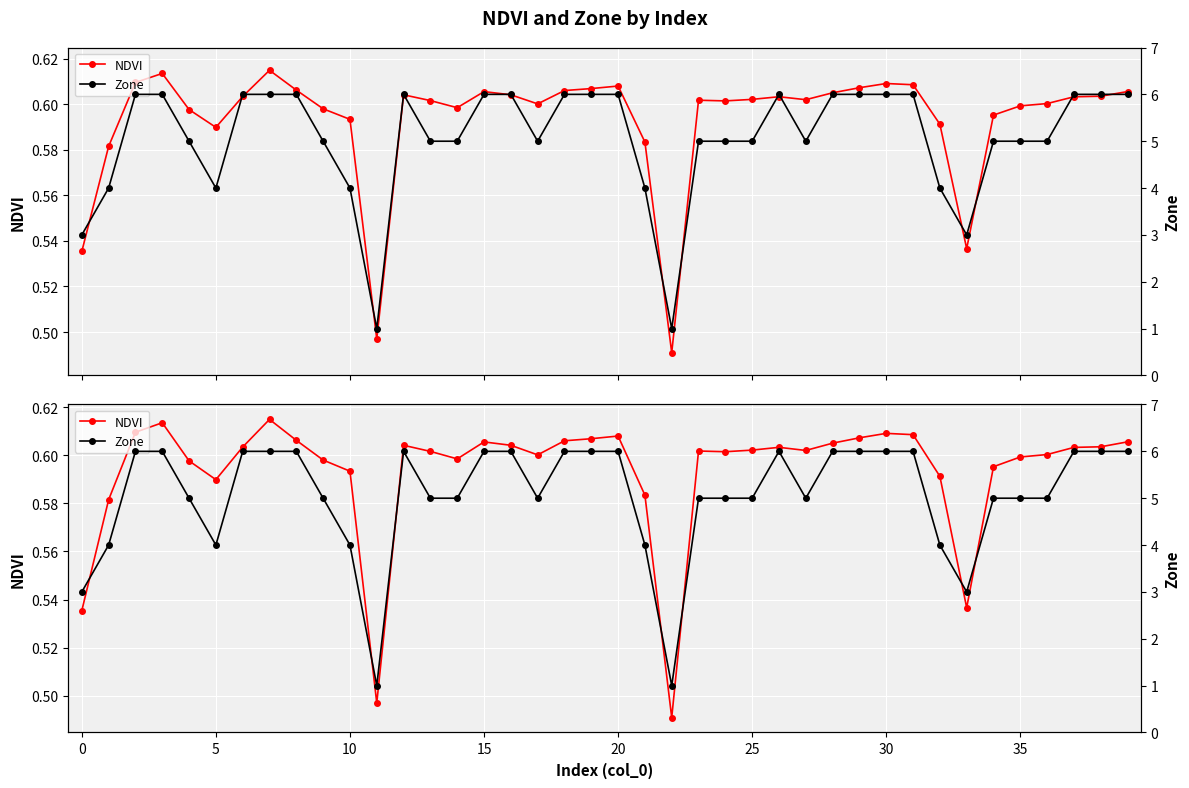

Which series has the largest total across all categories?

Zone